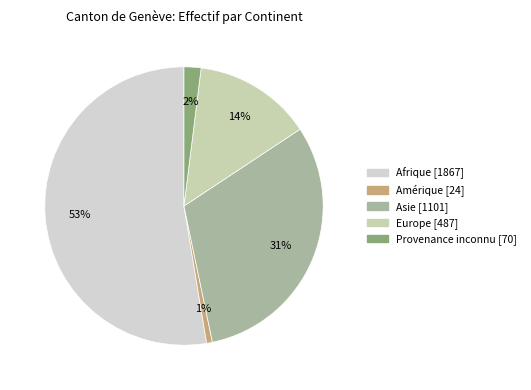

To the nearest percent, what percentage of the pie is Afrique?

53%